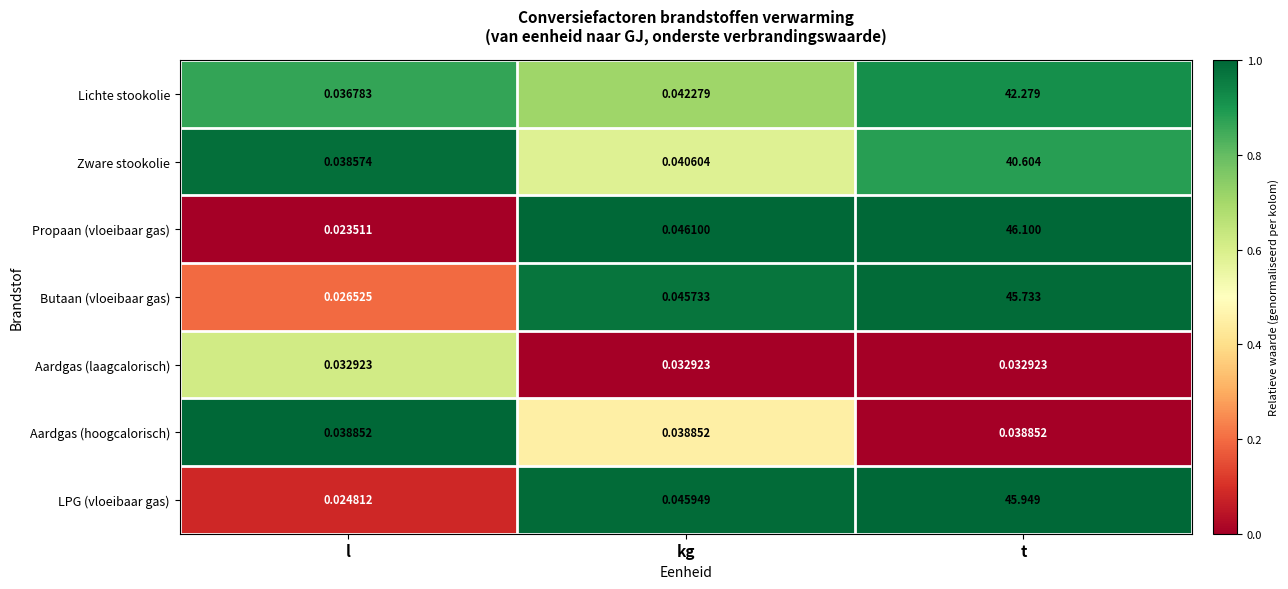

At which category is the sum across all series the highest?

t